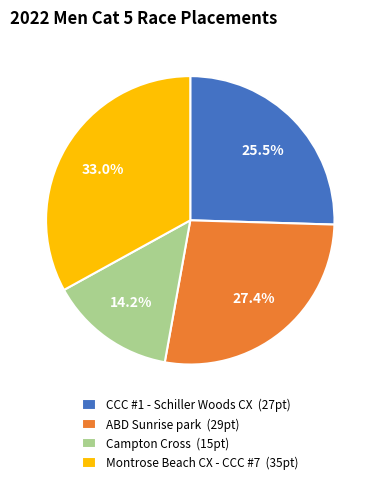

Count the number of slices in the pie.

4